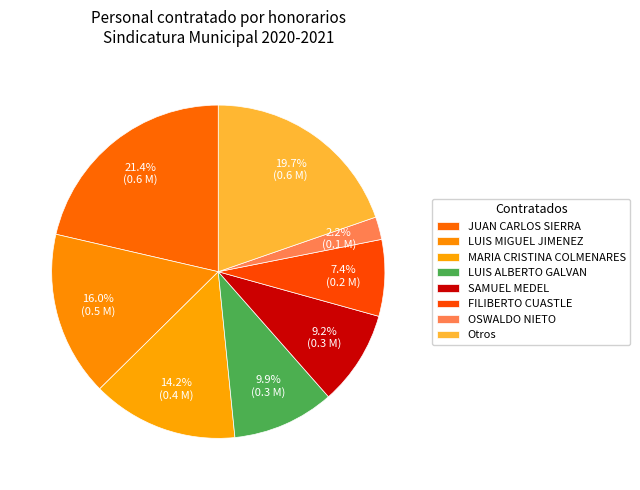

Is there a majority slice in this chart?

No